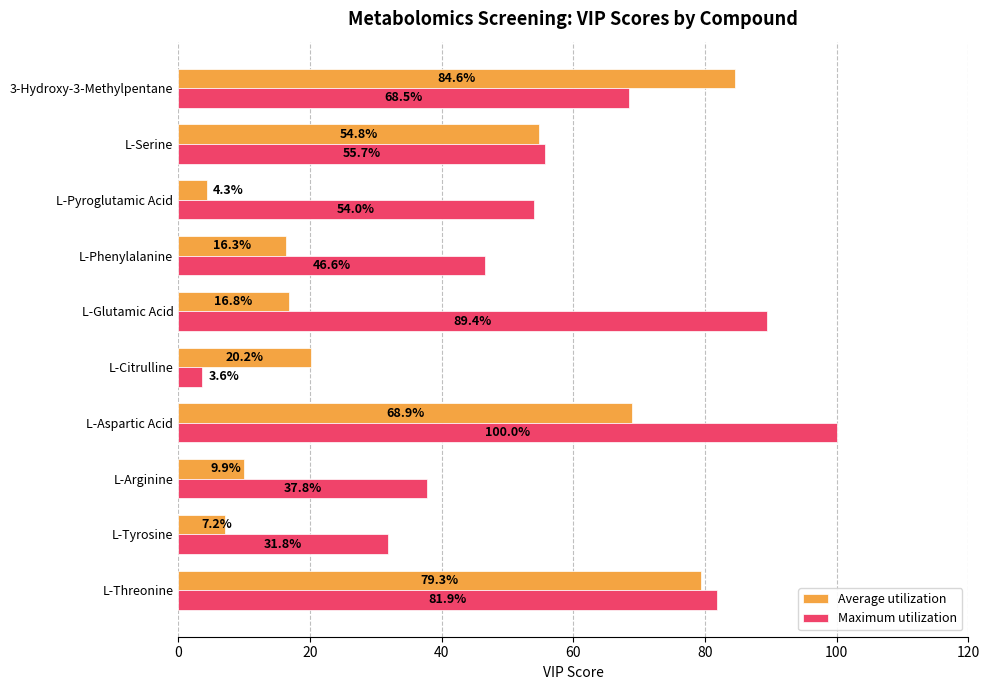

Where is Maximum utilization nearest to the value 51?

L-Pyroglutamic Acid